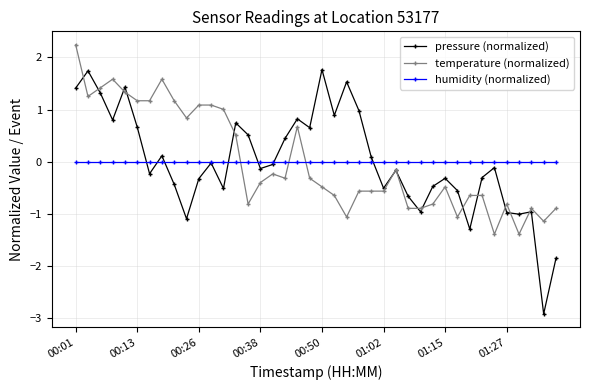

What is the minimum value for temperature (normalized)?

-1.4